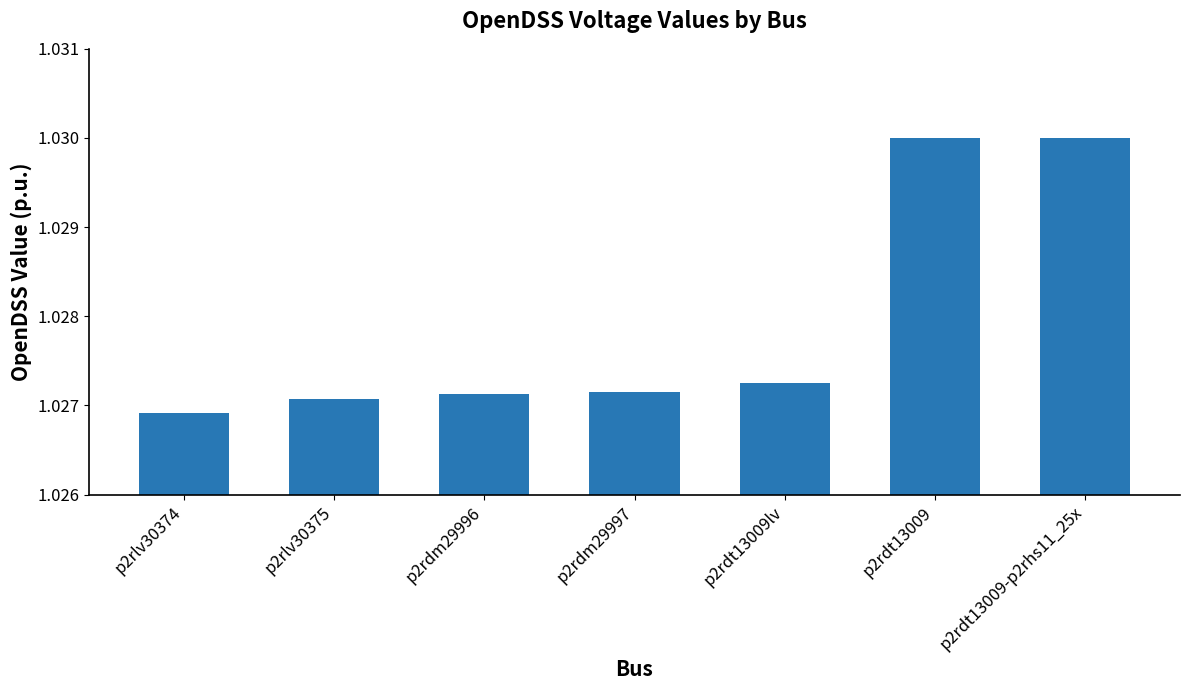

True or false: the data shows 0.2 at p2rdt13009lv.

False